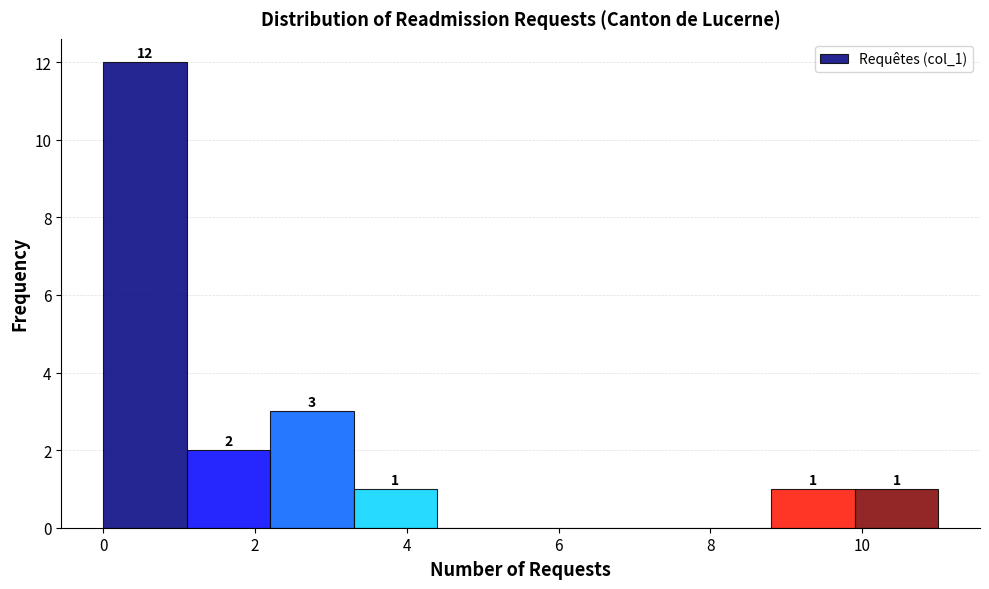

Over which range of the x-axis is the bar tallest?

0.0 to 1.1